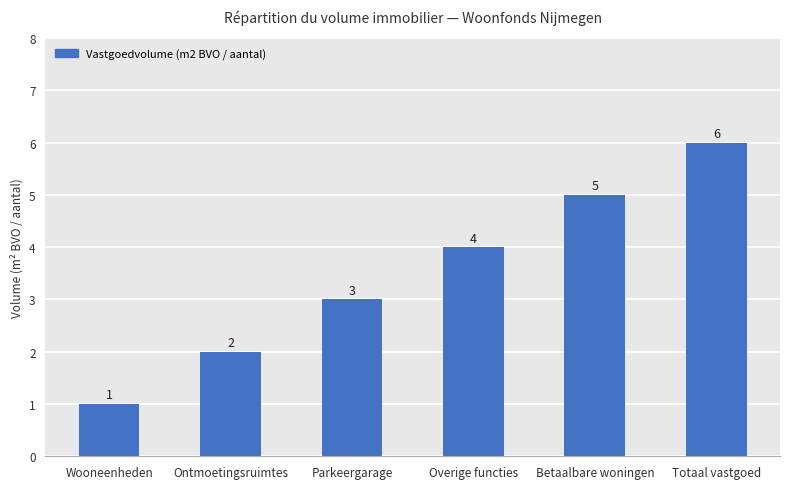

Does the chart contain any negative values?

No